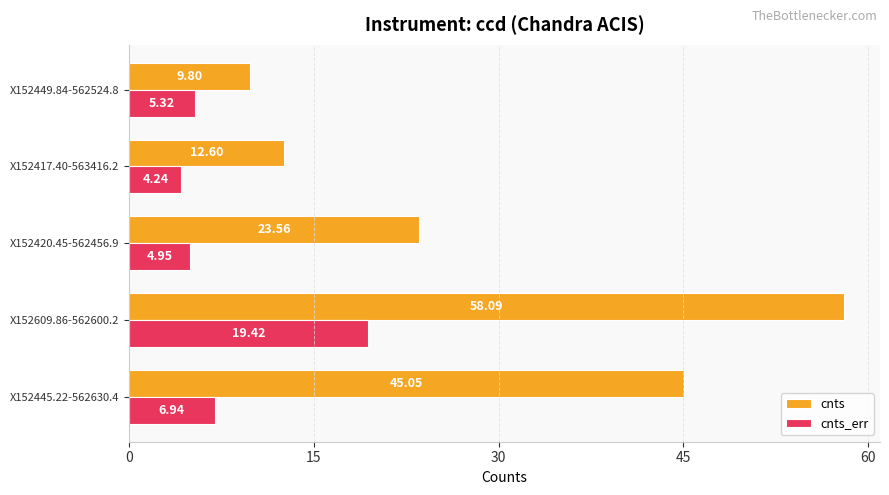

What are all the series names shown in the legend?

cnts, cnts_err